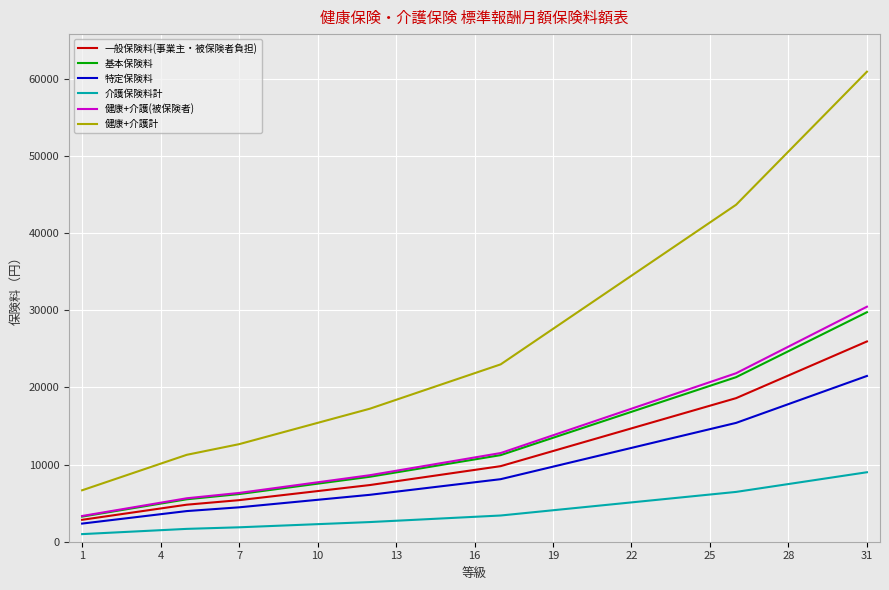

Which series has the largest range (max minus min)?

健康+介護計